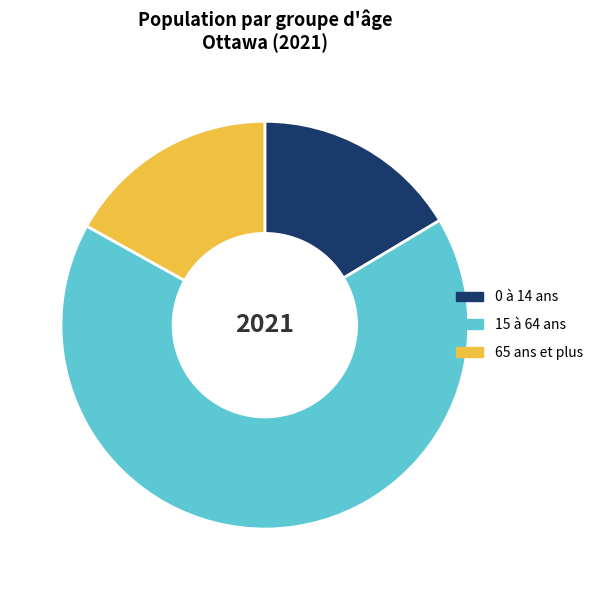

What is the largest slice in the pie chart?

15 à 64 ans